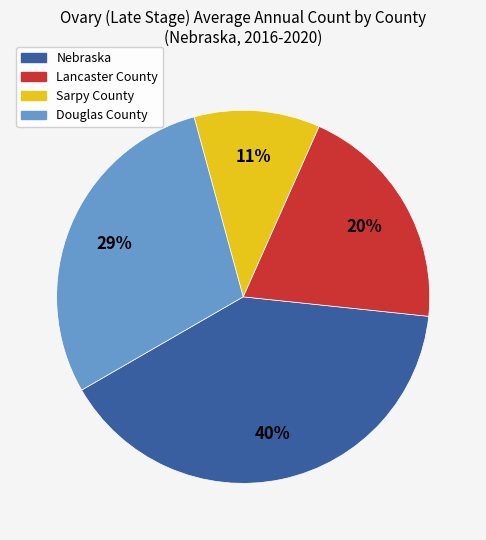

Is the sum of Lancaster County and Nebraska greater than half?

Yes